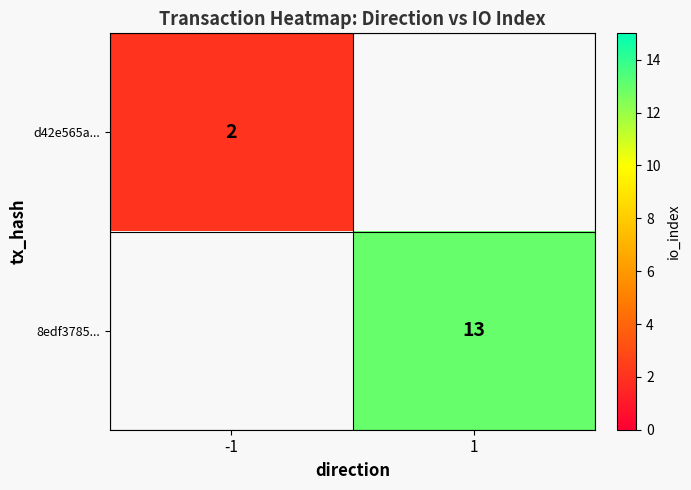

How many data points does each series have?

2